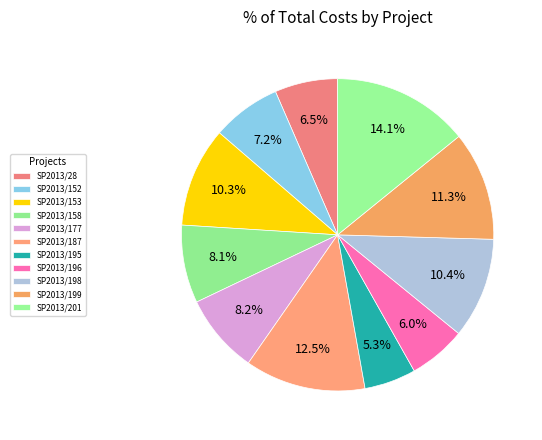

How many slices are in this pie chart?

11